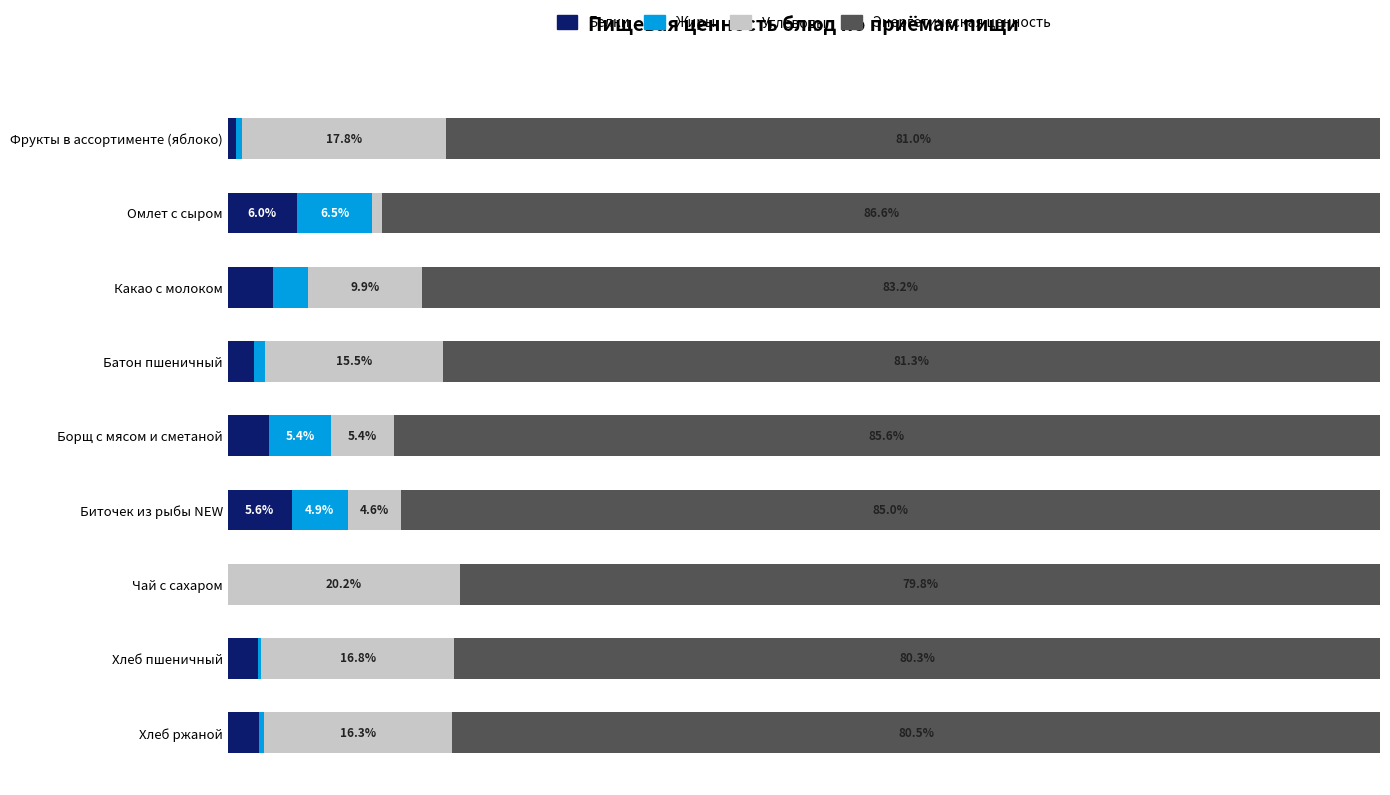

Which category has the highest value in the Белки series?

Омлет с сыром